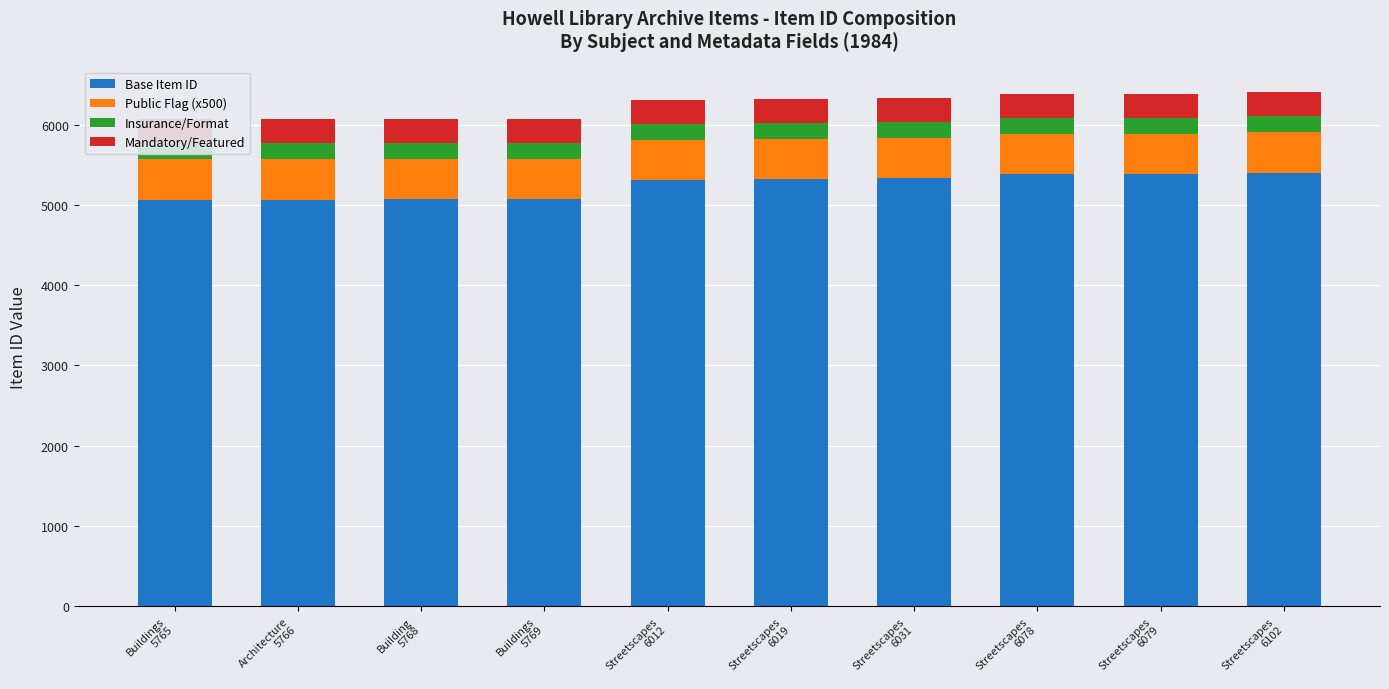

Reading left to right, what are all the values shown in this chart?

Base Item ID: 5065	5066	5068	5069	5312	5319	5331	5378	5379	5402
Public Flag (x500): 500	500	500	500	500	500	500	500	500	500
Insurance/Format: 200	200	200	200	200	200	200	200	200	200
Mandatory/Featured: 300	300	300	300	300	300	300	300	300	300